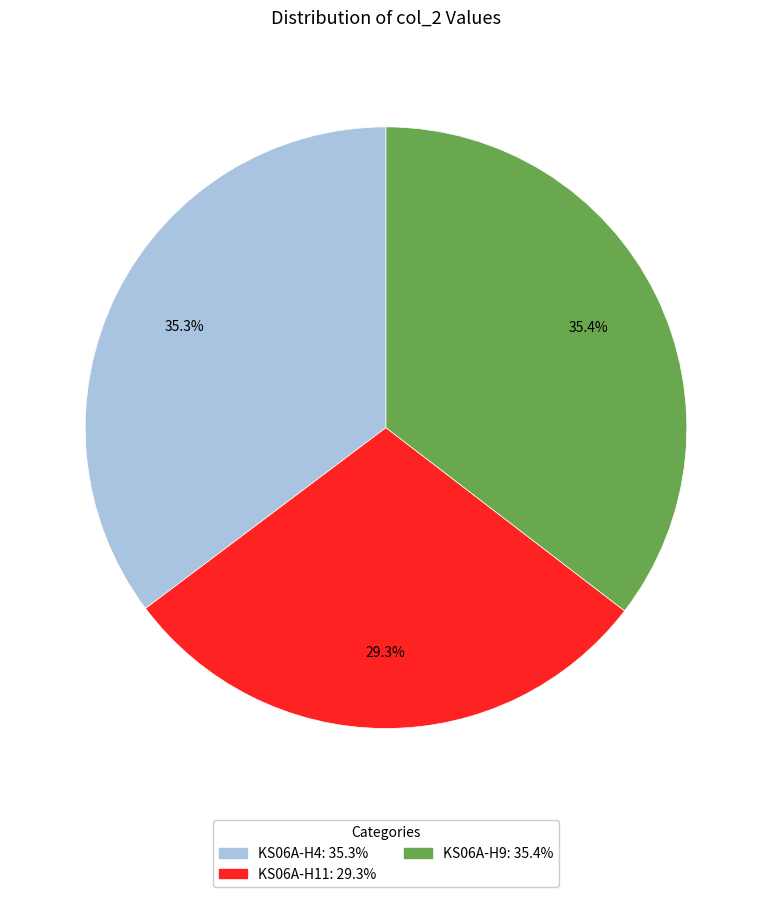

Does any single category account for the majority?

No